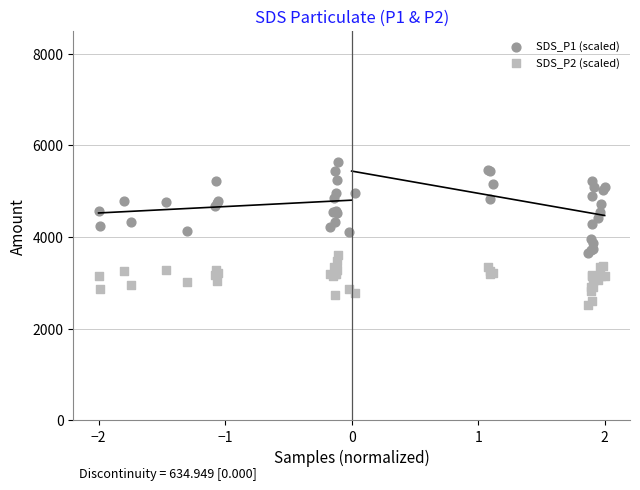

What are all the series names shown in the legend?

SDS_P1 (scaled), SDS_P2 (scaled)